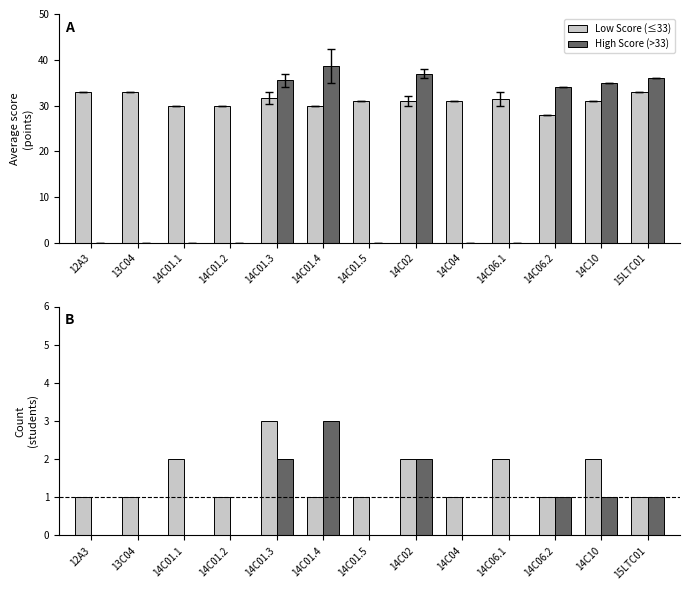

List the series in order of their peak value, highest first.

Low Score (≤33), High Score (>33)